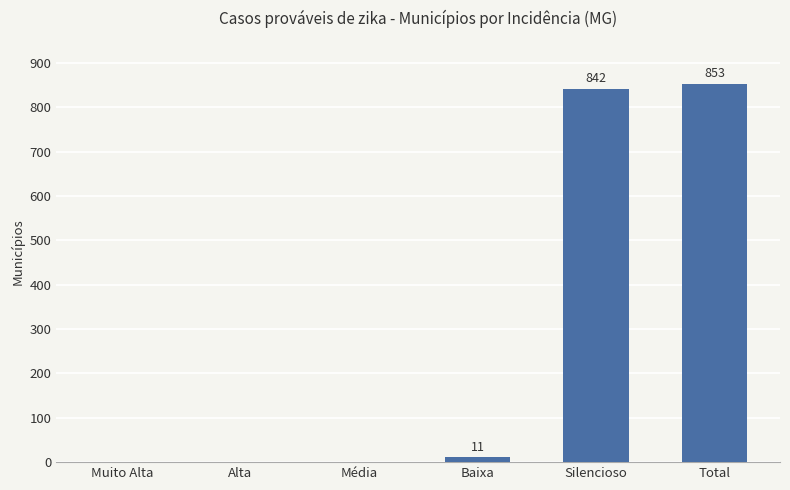

Where is the data nearest to the value 426?

Baixa